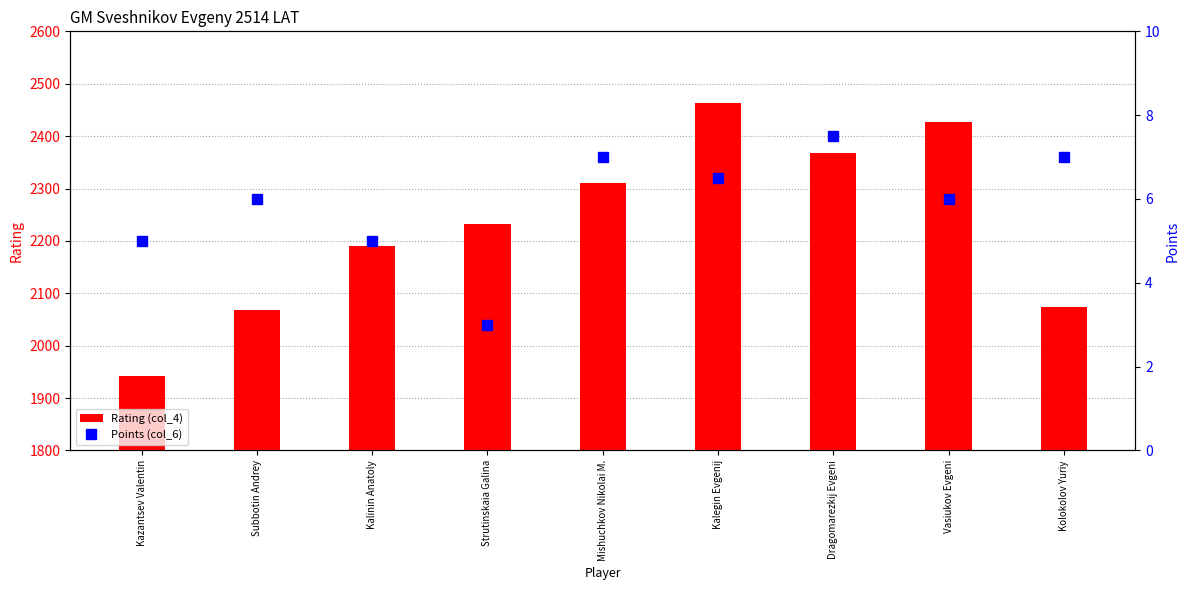

Reading left to right, what are all the values shown in this chart?

Rating (col_4): Kazantsev Valentin=1943.0	Subbotin Andrey=2068.0	Kalinin Anatoly=2190.0	Strutinskaia Galina=2233.0	Mishuchkov Nikolai M.=2311.0	Kalegin Evgenij=2464.0	Dragomarezkij Evgeni=2368.0	Vasiukov Evgeni=2426.0	Kolokolov Yuriy=2074.0
Points (col_6): Kazantsev Valentin=5.0	Subbotin Andrey=6.0	Kalinin Anatoly=5.0	Strutinskaia Galina=3.0	Mishuchkov Nikolai M.=7.0	Kalegin Evgenij=6.5	Dragomarezkij Evgeni=7.5	Vasiukov Evgeni=6.0	Kolokolov Yuriy=7.0